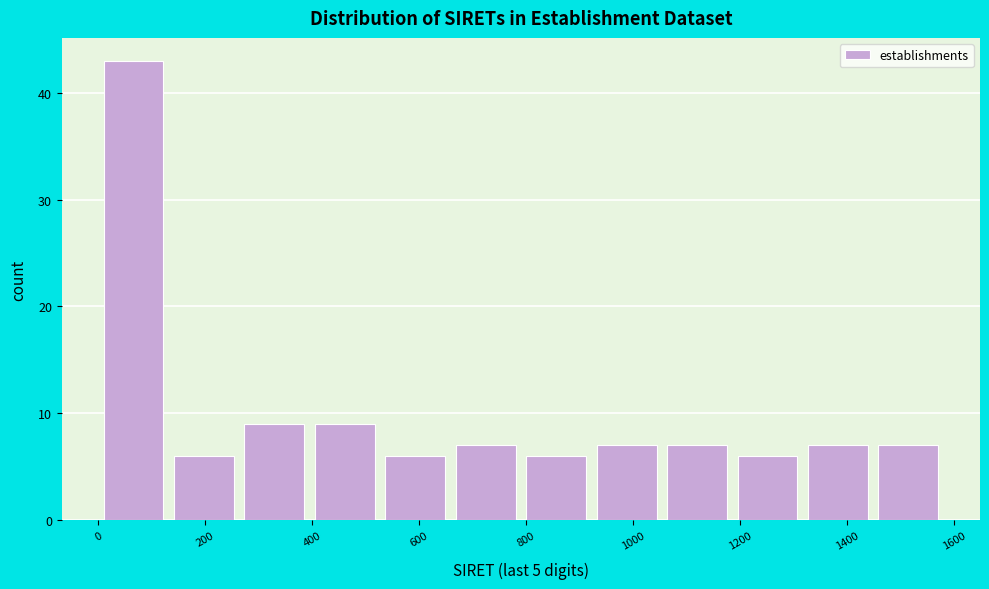

How tall is the bar that spans 660 to 800 on the x-axis? Neither the bar edges nor the heights are printed on the chart, so give them approximately, as read against the axes.

7